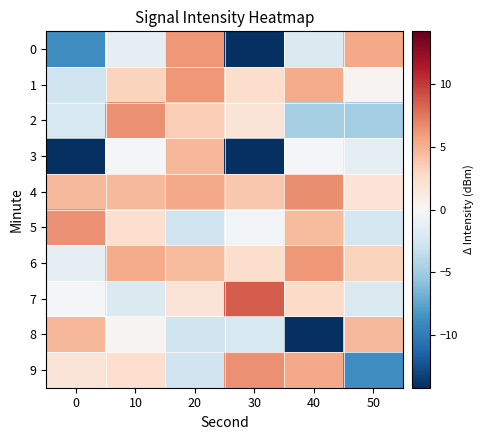

Which has a higher value, 50 or 10?

50